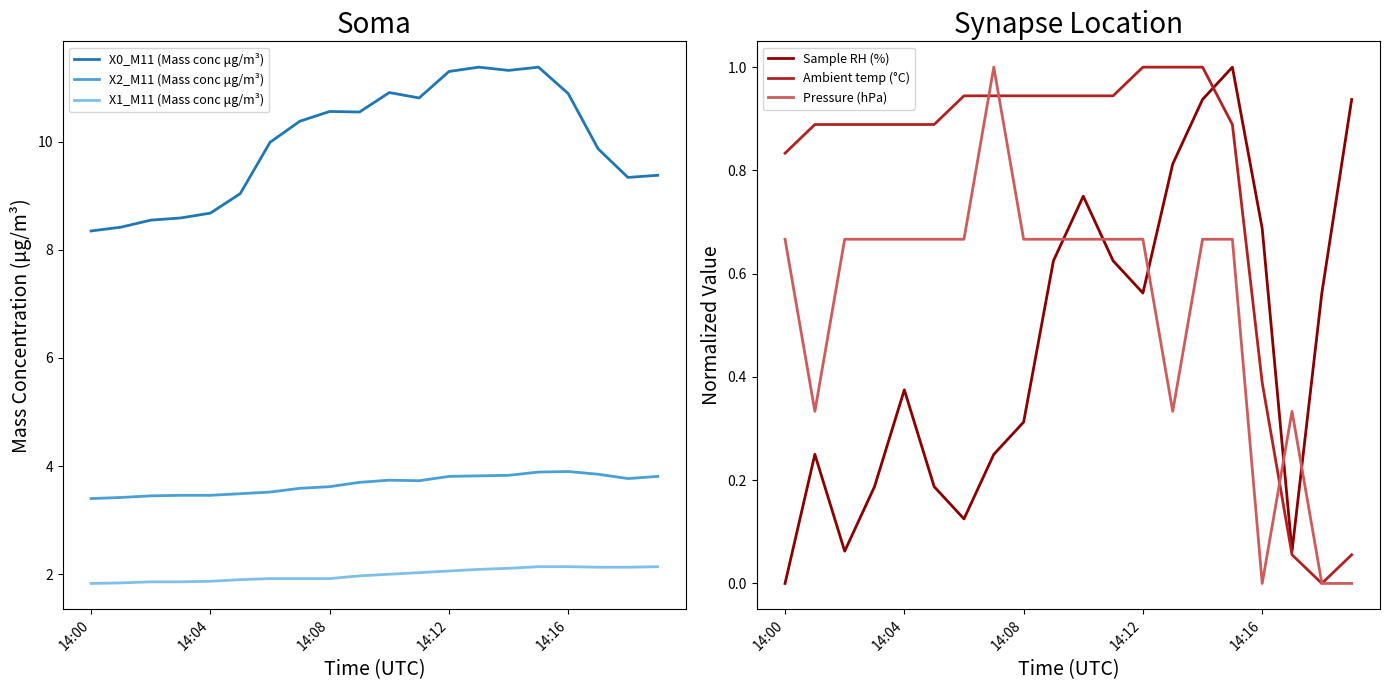

What is the sum of all Pressure (hPa) values?

10.7